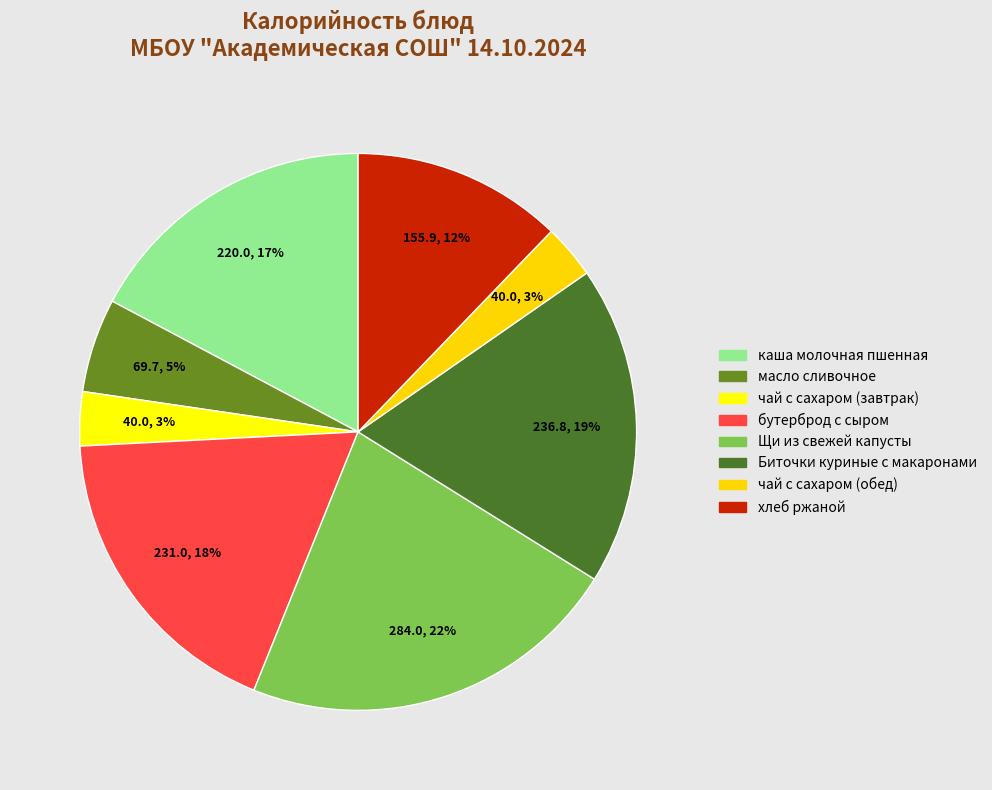

Is there a majority slice in this chart?

No